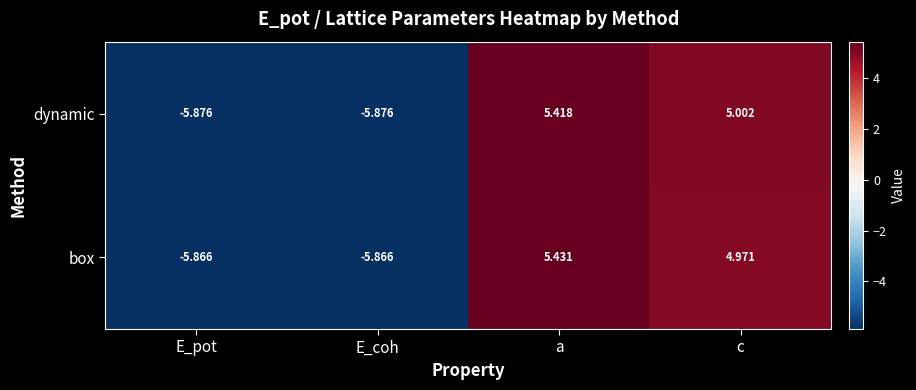

What is the total value across all series at a?

10.8